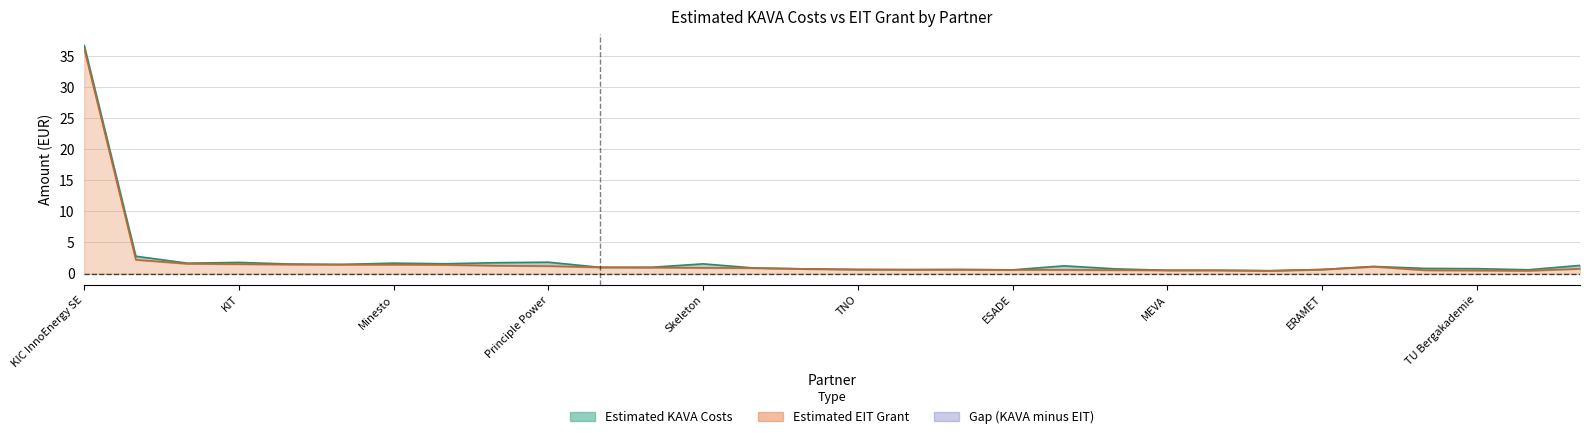

In estimated_eit, how many points are higher than both neighbors (excluding endpoints)?

1